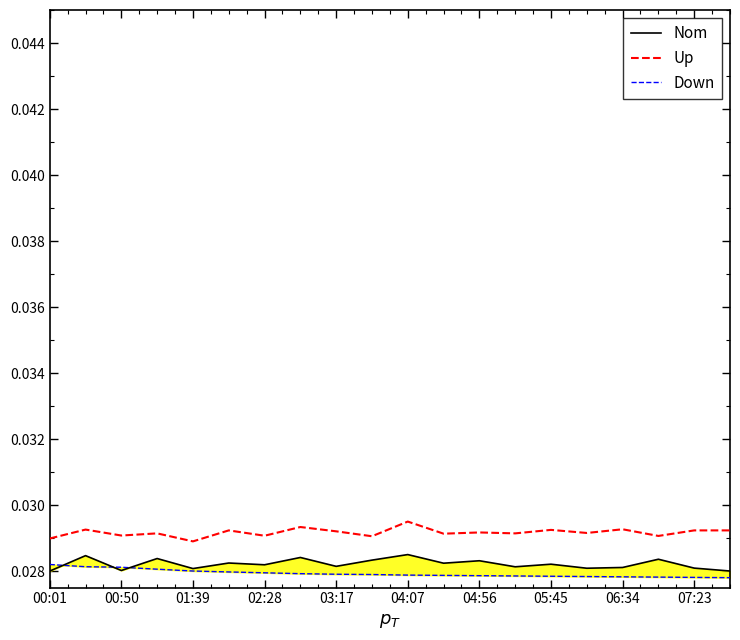

Count the number of categories in the chart.

20